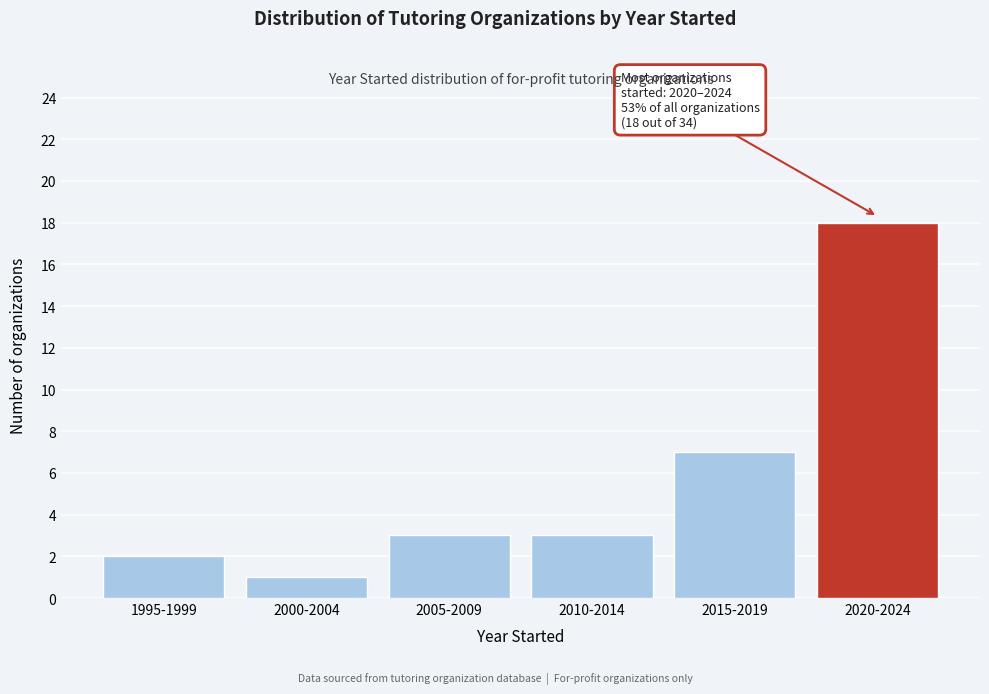

Reading right to left, transcribe all the data shown in this chart.

18	7	3	3	1	2